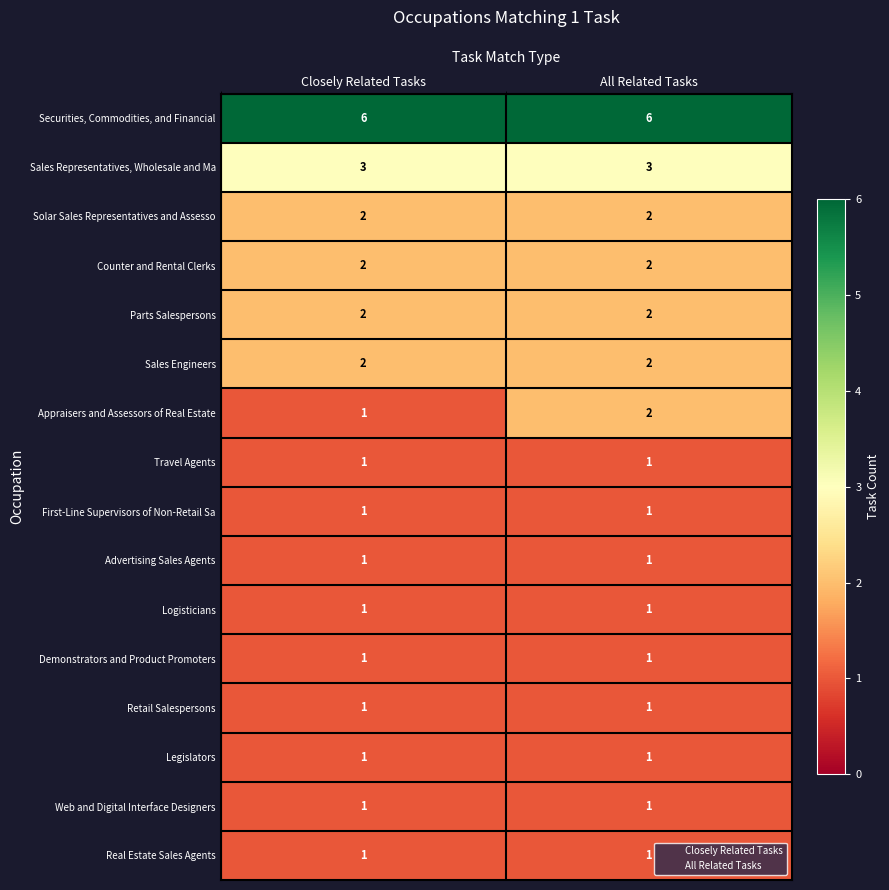

Which series changed the most between Closely Related Tasks and All Related Tasks?

Appraisers and Assessors of Real Estate